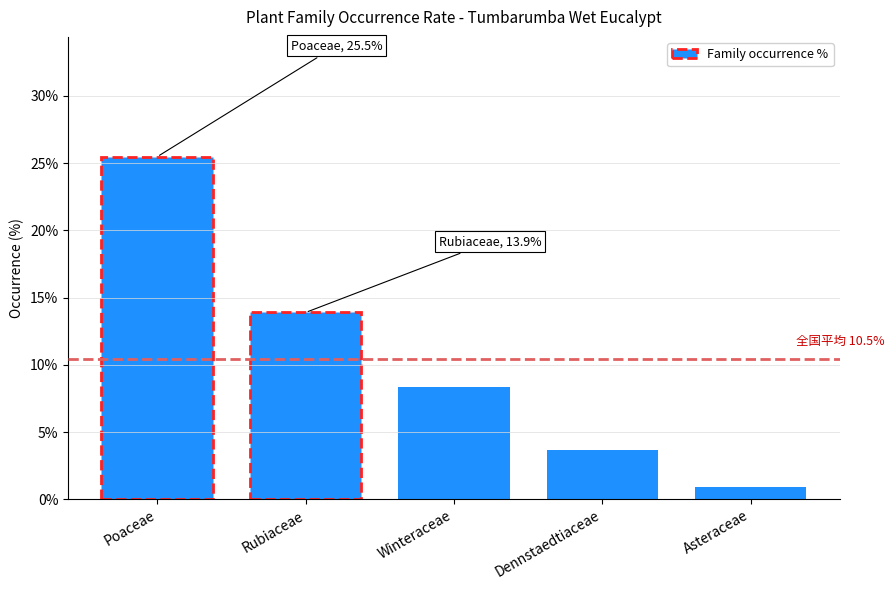

What is the maximum value shown in the chart?

25.5